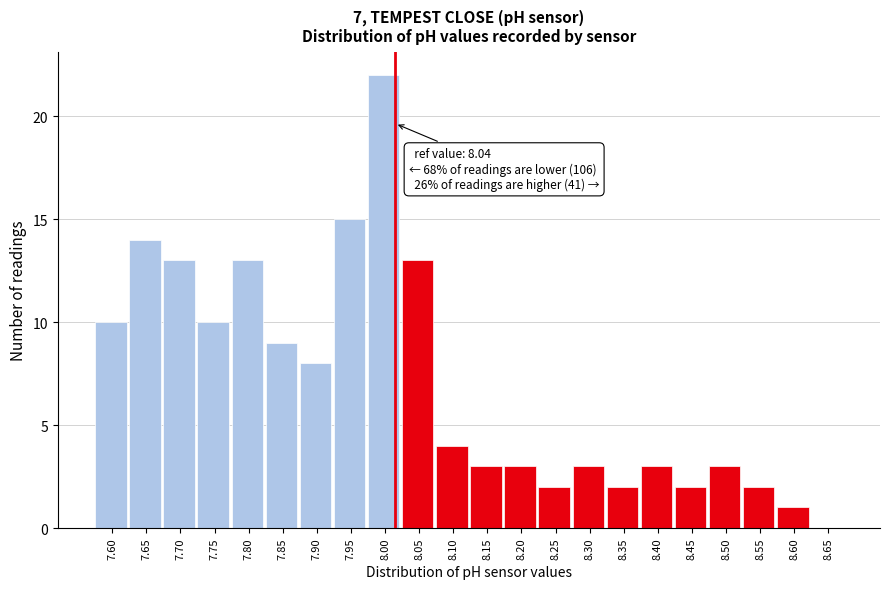

Reading left to right, extract all data points from this chart.

7.60=10	7.65=14	7.70=13	7.75=10	7.80=13	7.85=9	7.90=8	7.95=15	8.00=22	8.05=13	8.10=4	8.15=3	8.20=3	8.25=2	8.30=3	8.35=2	8.40=3	8.45=2	8.50=3	8.55=2	8.60=1	8.65=0